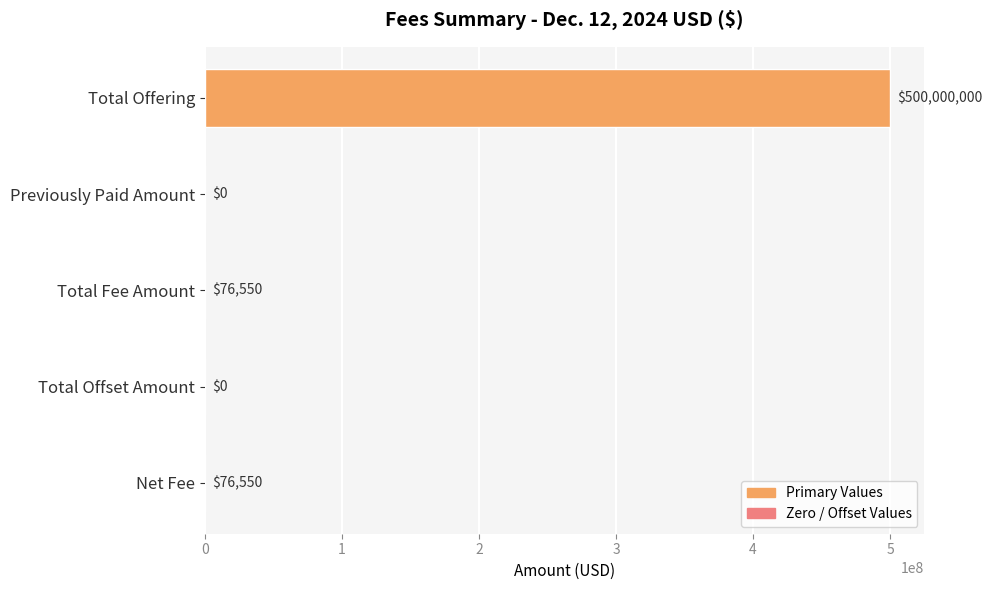

Reading bottom to top, extract all data points from this chart.

Net Fee=76550	Total Offset Amount=0	Total Fee Amount=76550	Previously Paid Amount=0	Total Offering=500000000